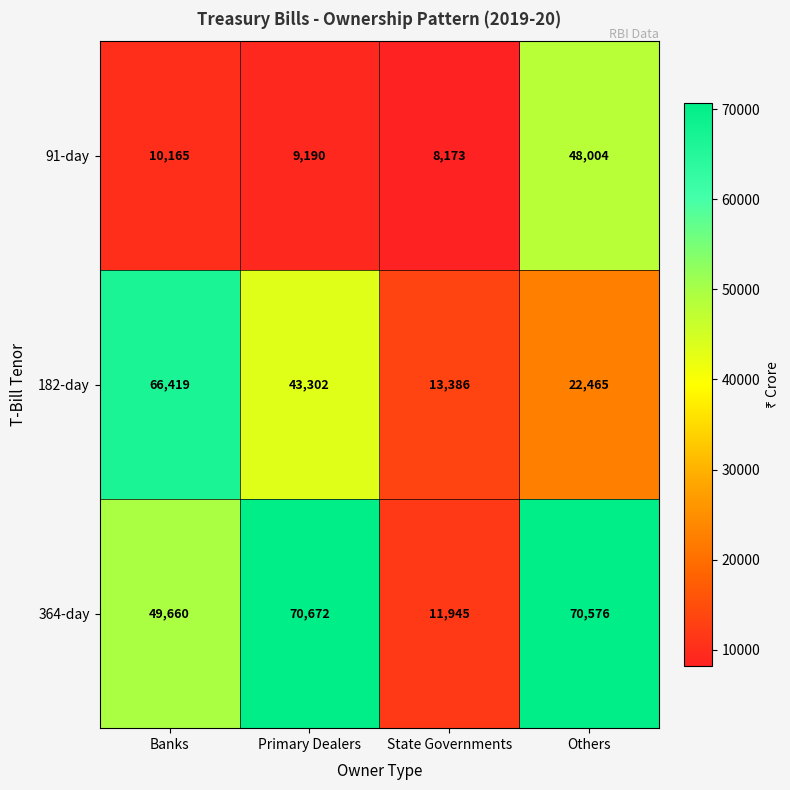

What is the total value across all series at State Governments?

33504